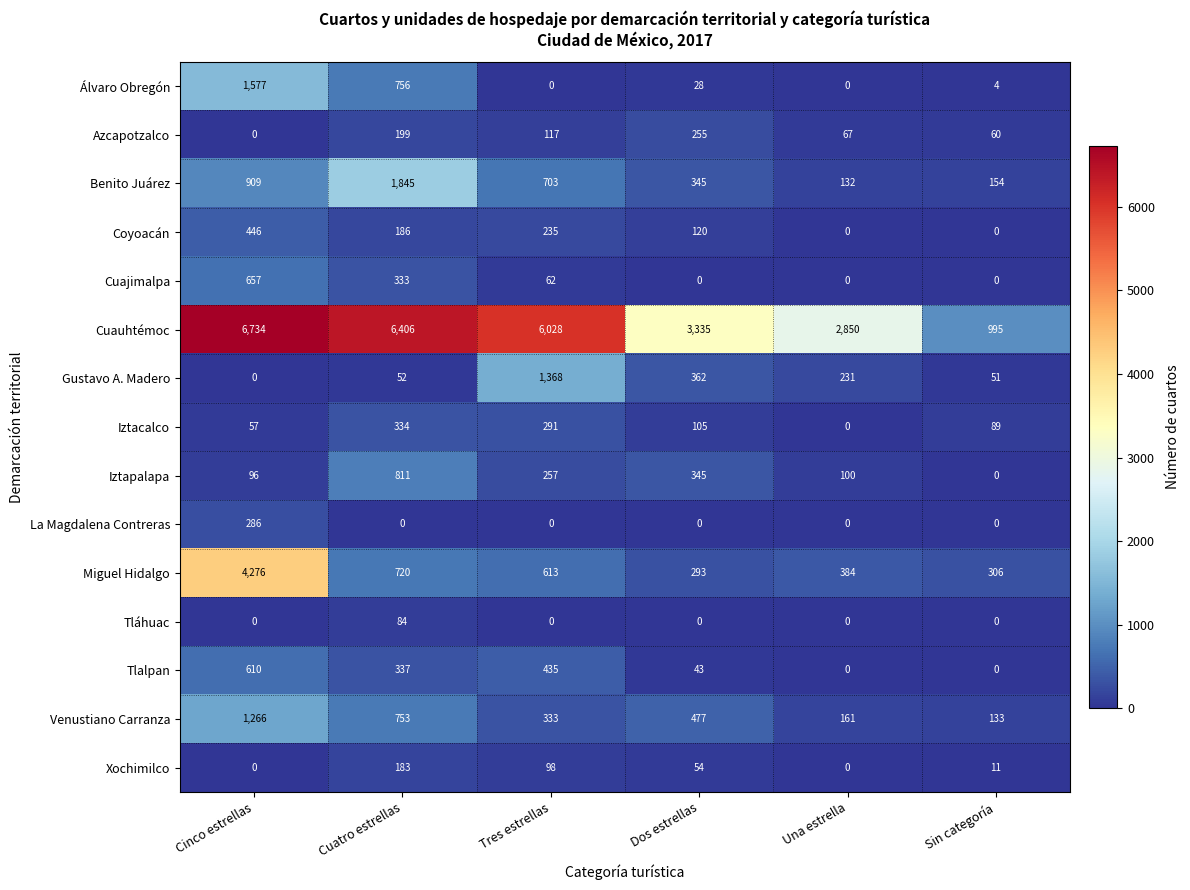

The La Magdalena Contreras series shows 0 at Sin categoría. True or false?

True